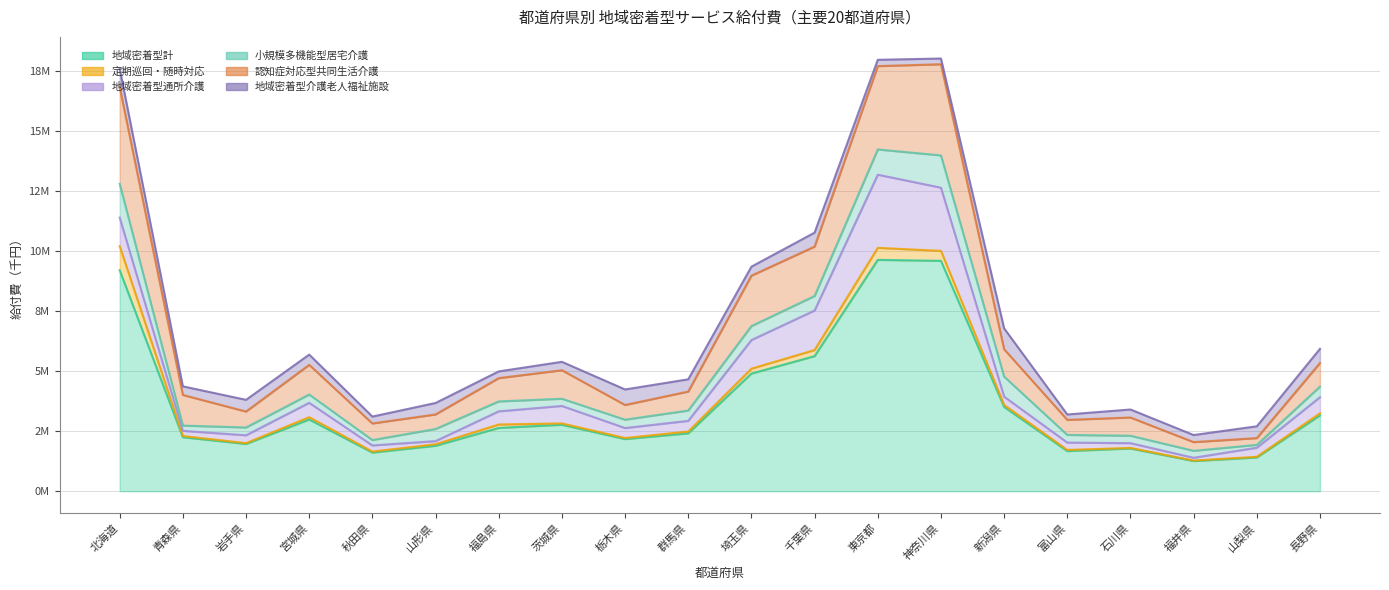

What is the difference between the second highest and second lowest values in the 小規模多機能型居宅介護 series?

1126621.1